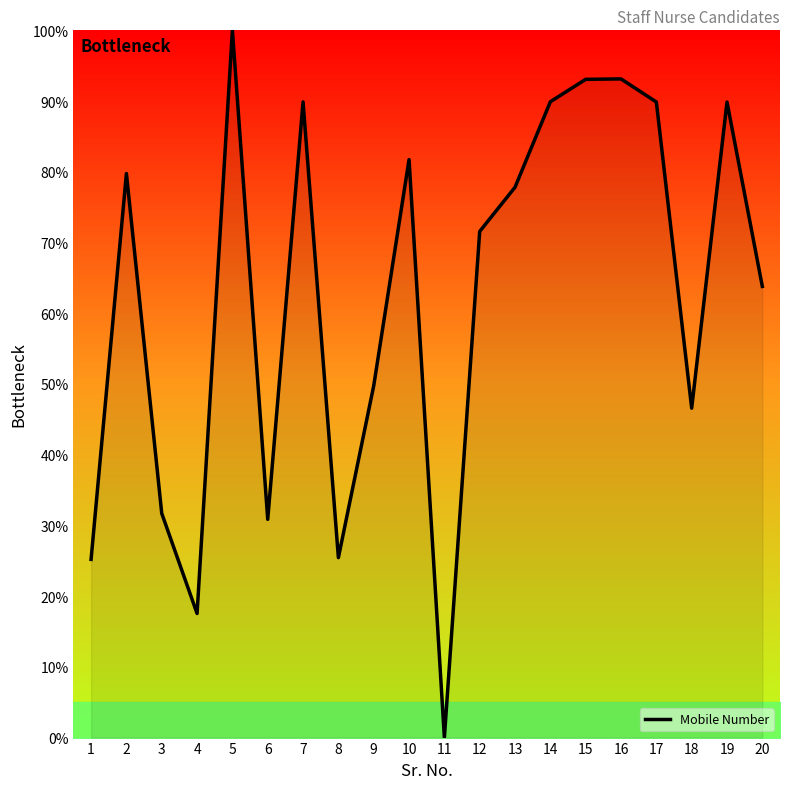

How many values are below 77?

10